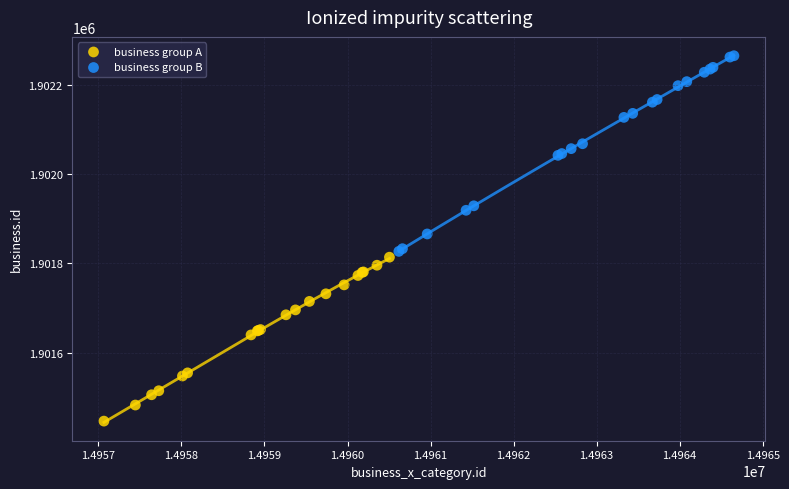

Which series has the widest spread of Y values?

business group B